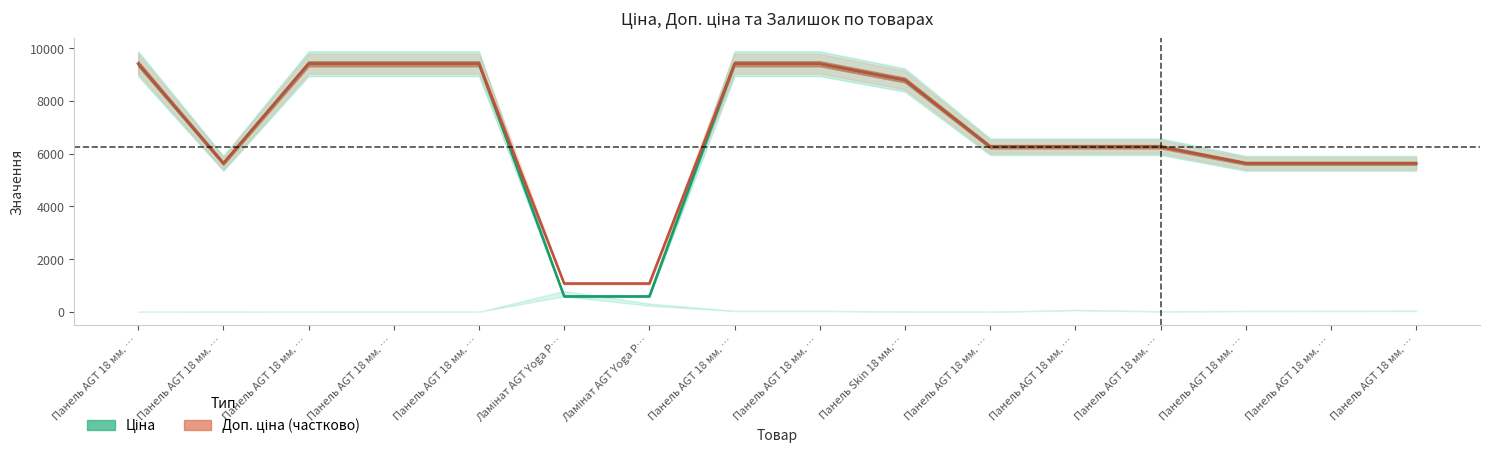

Between Панель AGT 18 мм. … and Панель AGT 18 мм. …, which is larger?

Панель AGT 18 мм. …